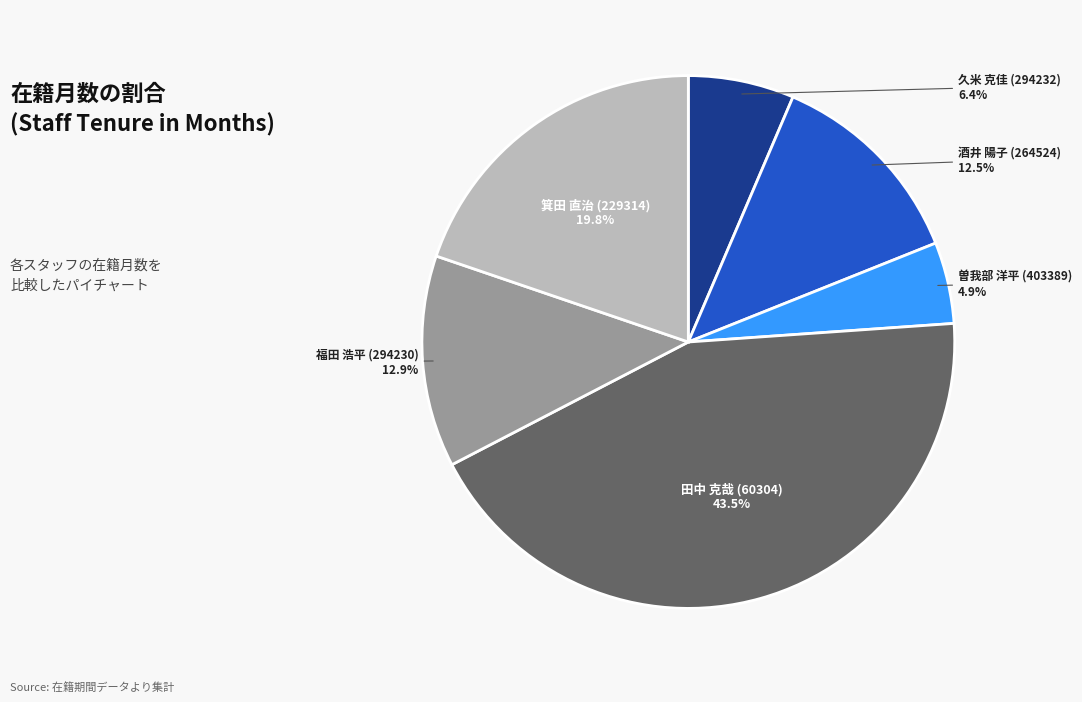

Which slice is the smallest?

曽我部 洋平 (403389)